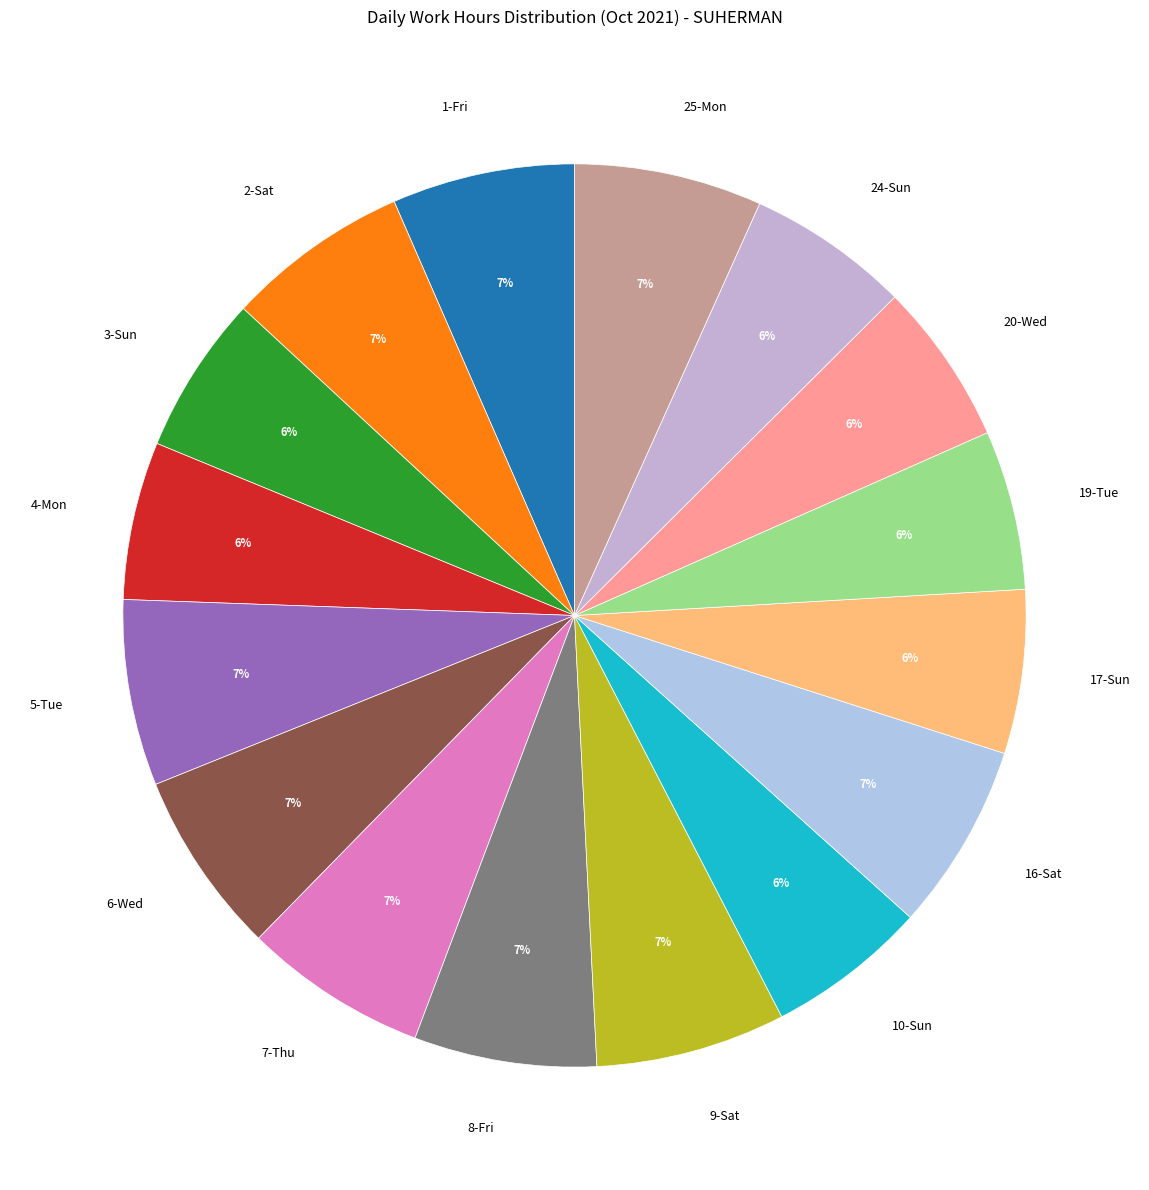

How many slices are in this pie chart?

16